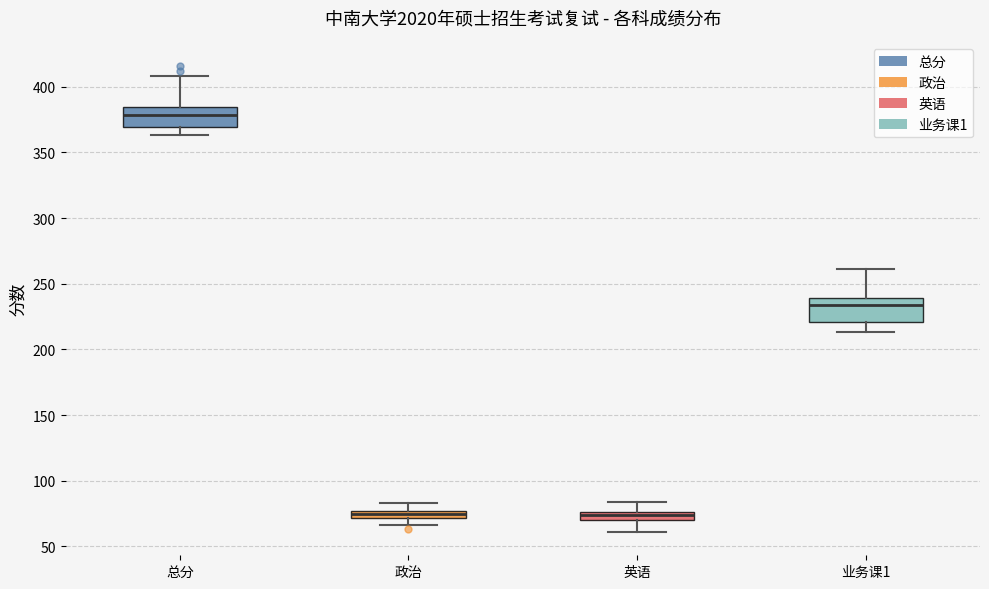

Which box has the highest median line?

总分